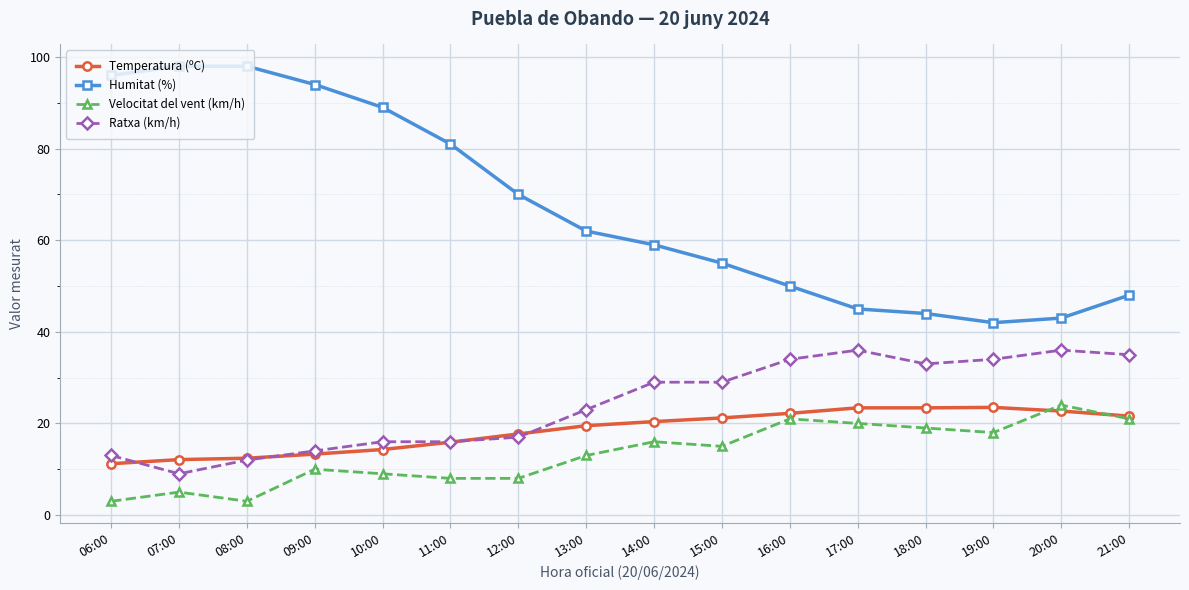

Which category has the lowest value in the Ratxa (km/h) series?

07:00